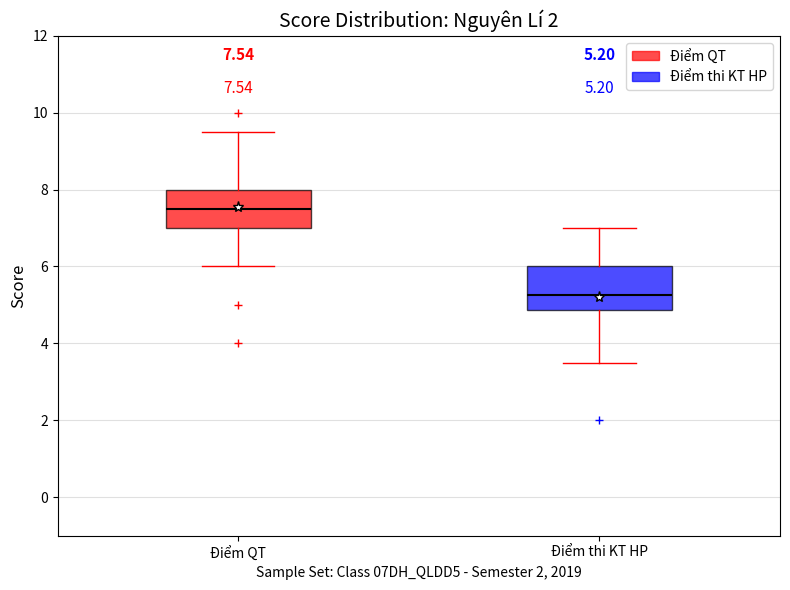

Which box has the highest median line?

Điểm QT